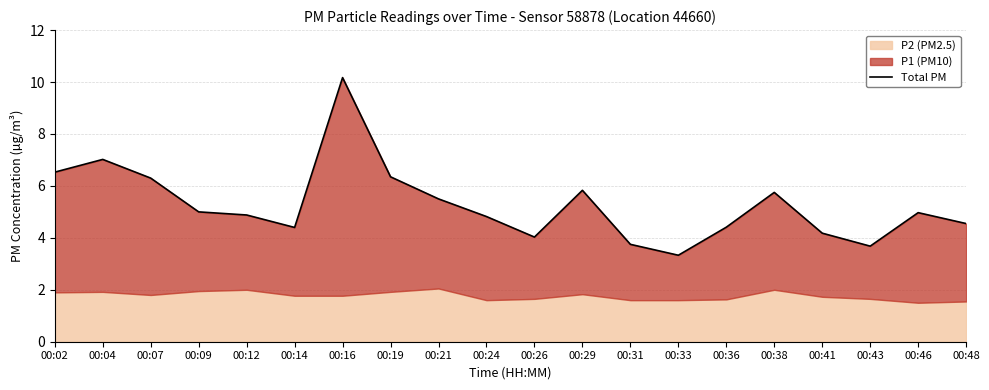

What is the average value?

5.3